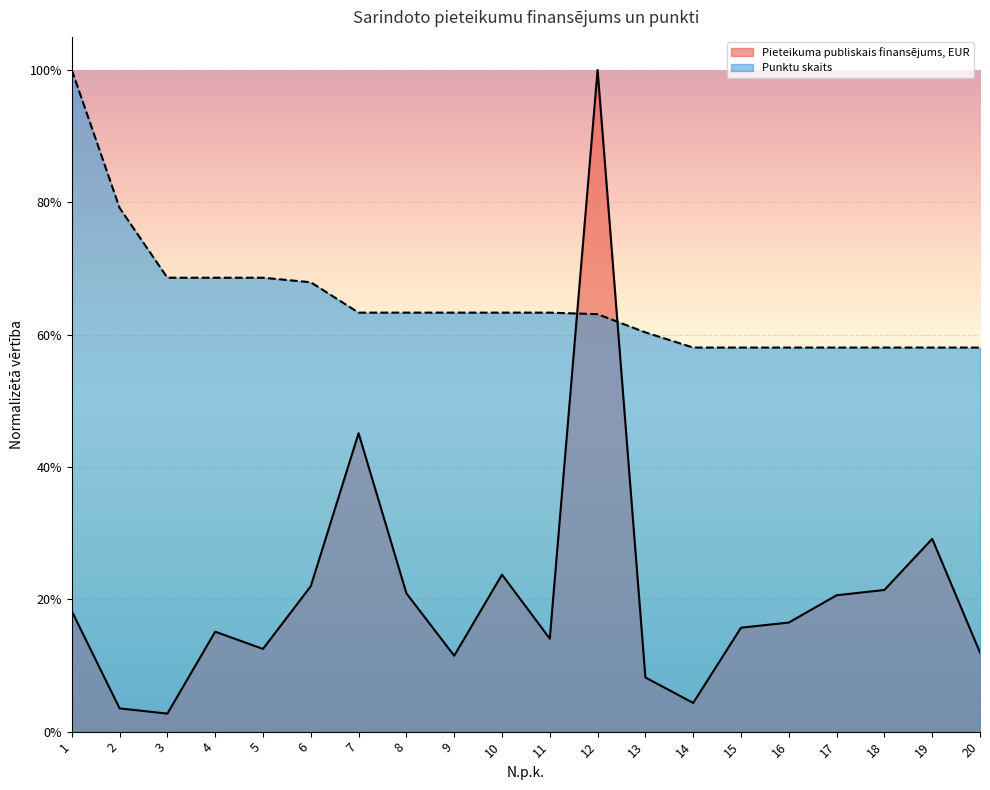

Does the chart display data point markers on the line(s)?

No